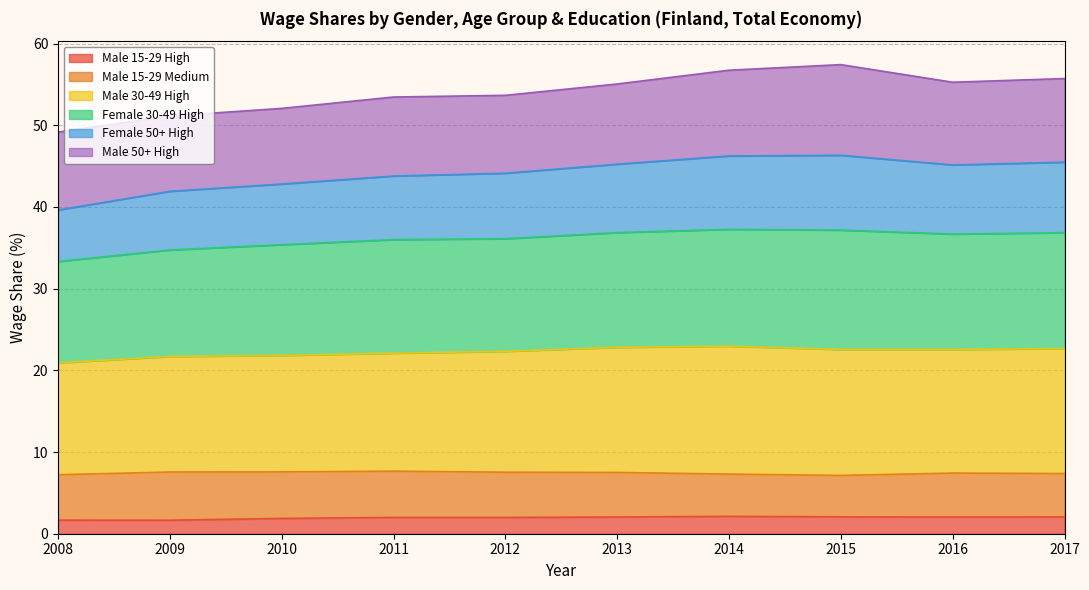

Is it true that Female 50+ High equals 34.0 at 2008?

False